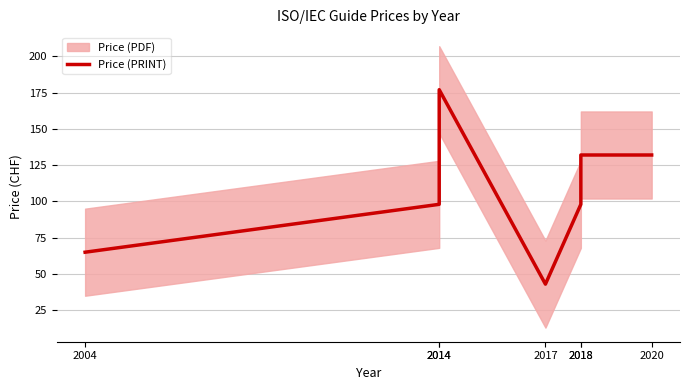

How many lines are shown in the chart?

1